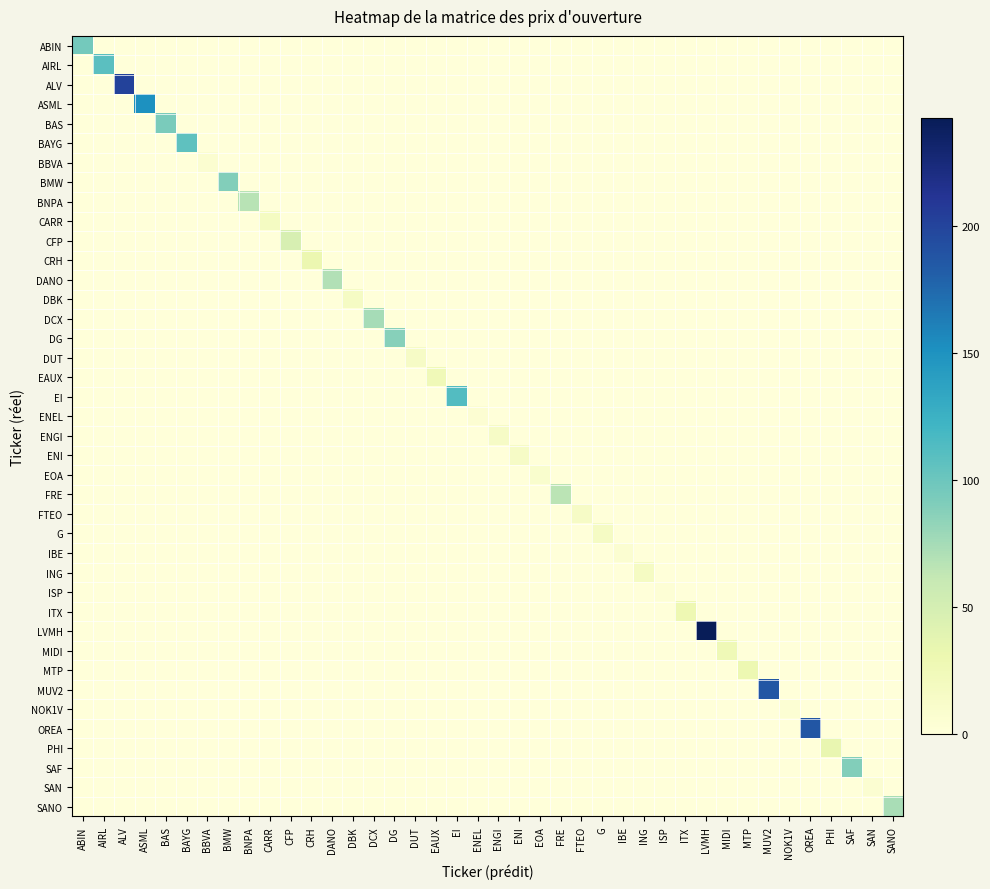

Which series has the largest total across all categories?

LVMH